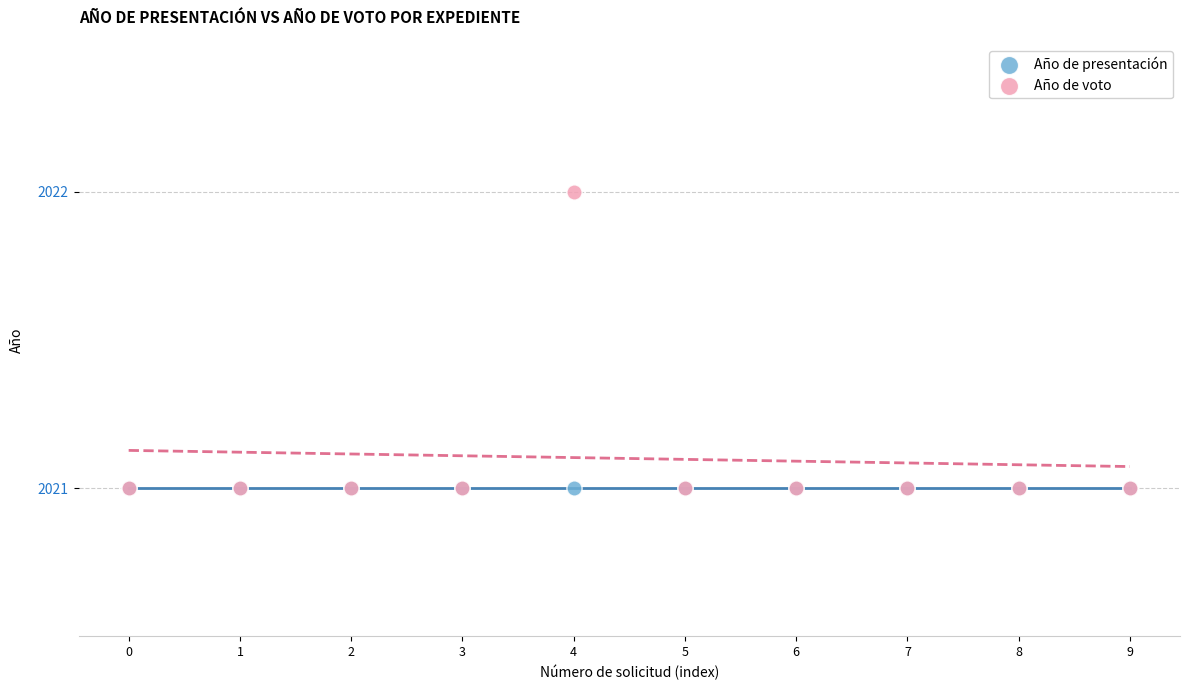

What are all the series names shown in the legend?

Año de presentación, Año de voto